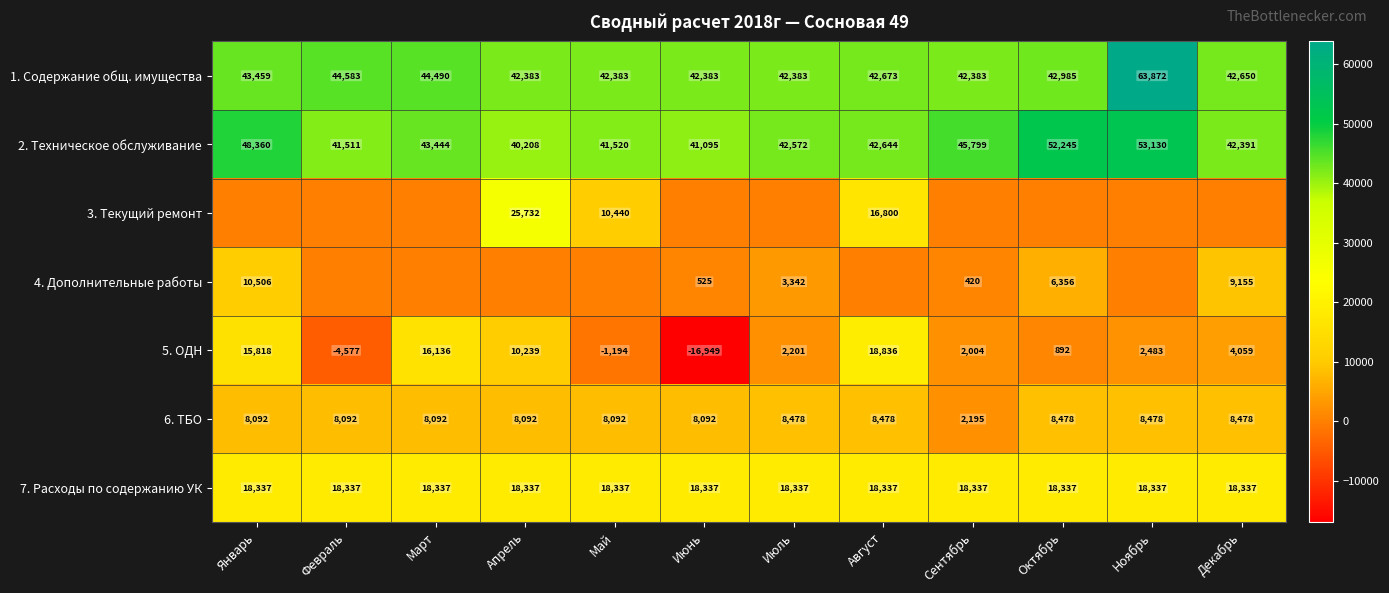

Count the number of categories in the chart.

12